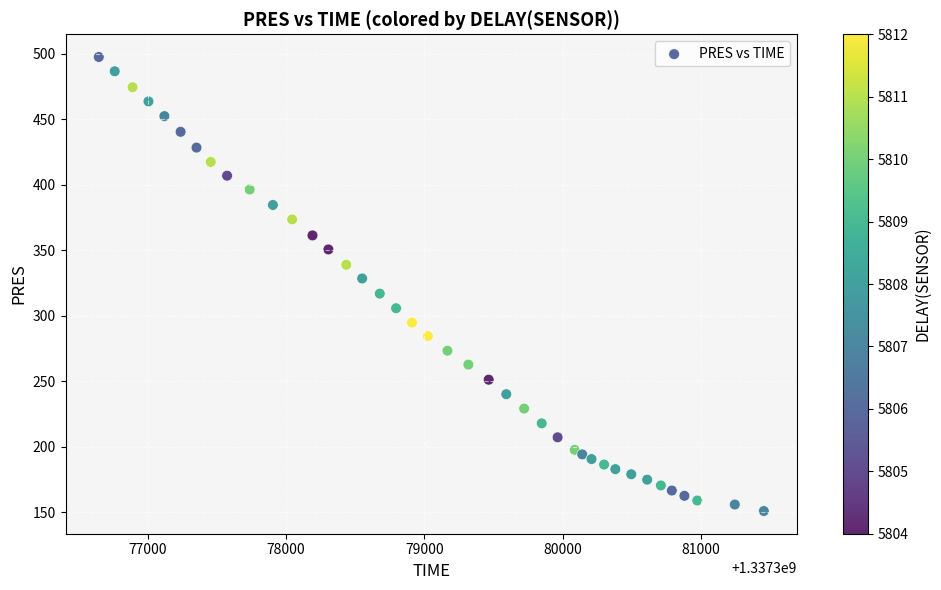

What is the range of X values (max minus min)?

4805.0